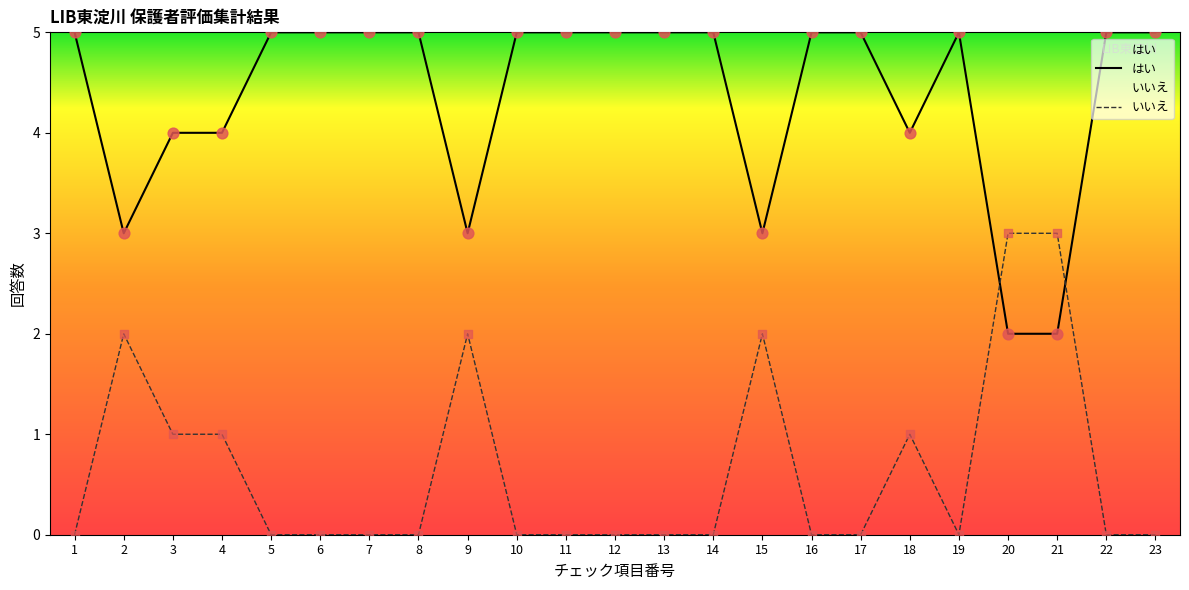

At which category is the sum across all series the highest?

1